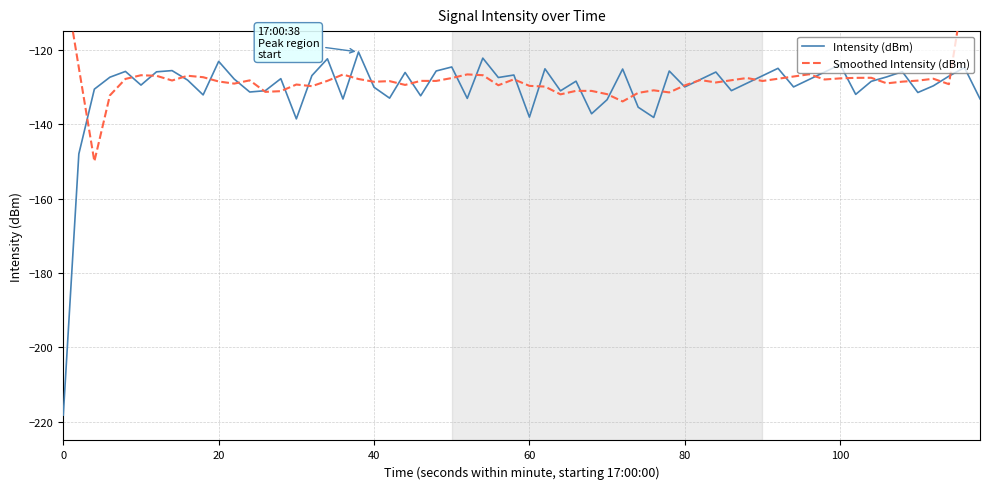

What is the value of the 5th point from the left?

-125.8